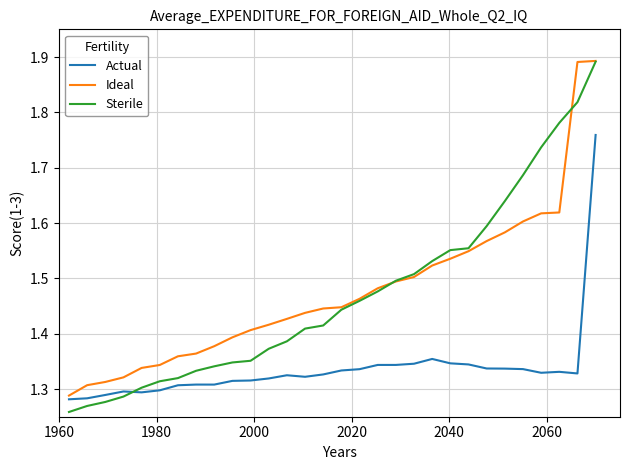

Count the Sterile values in the range 1 to 2.

30